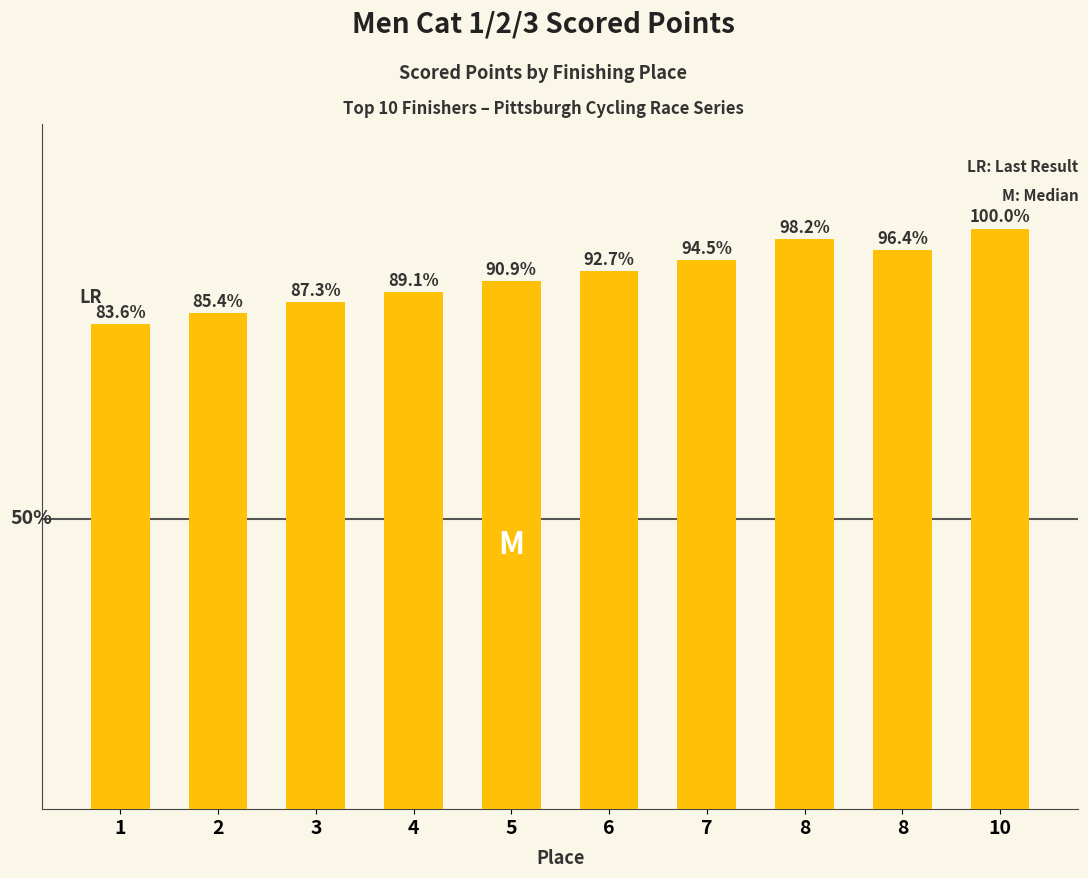

The value at 1 is 81.6. True or false?

False